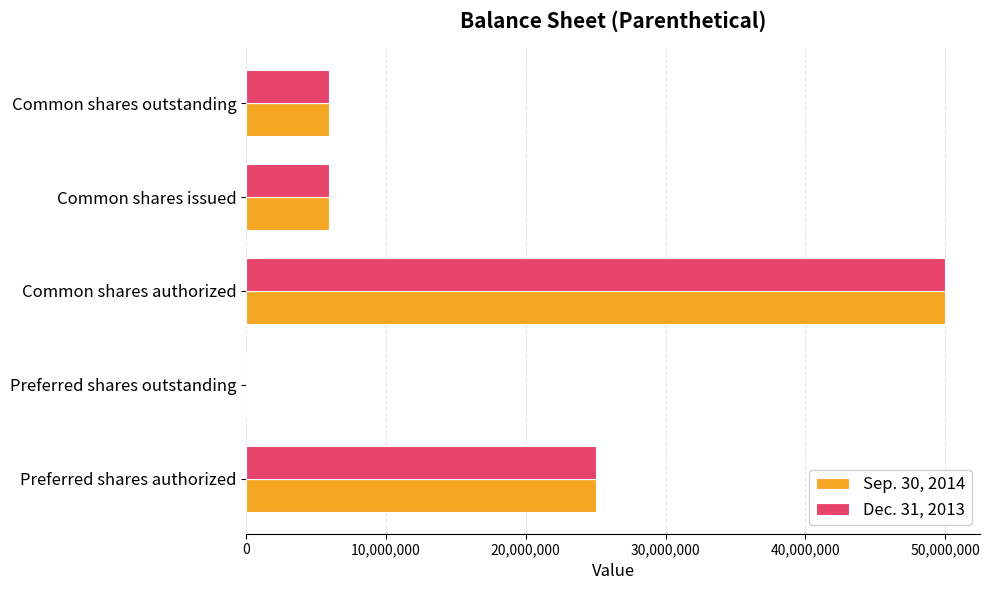

Is the value of Dec. 31, 2013 at Preferred shares outstanding greater than the value of Sep. 30, 2014 at Preferred shares authorized?

No